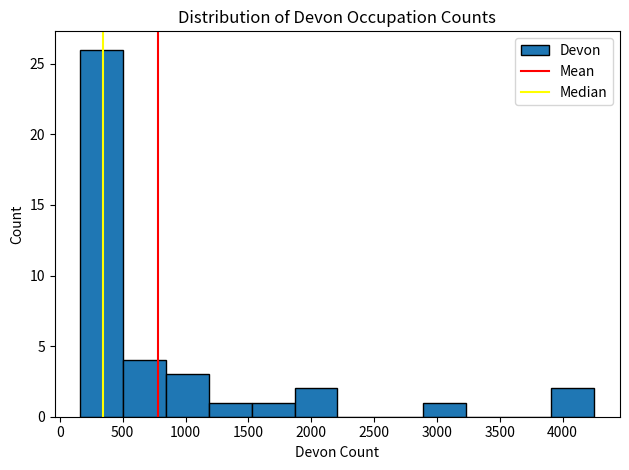

Which range on the x-axis has the tallest bar?

150 to 500